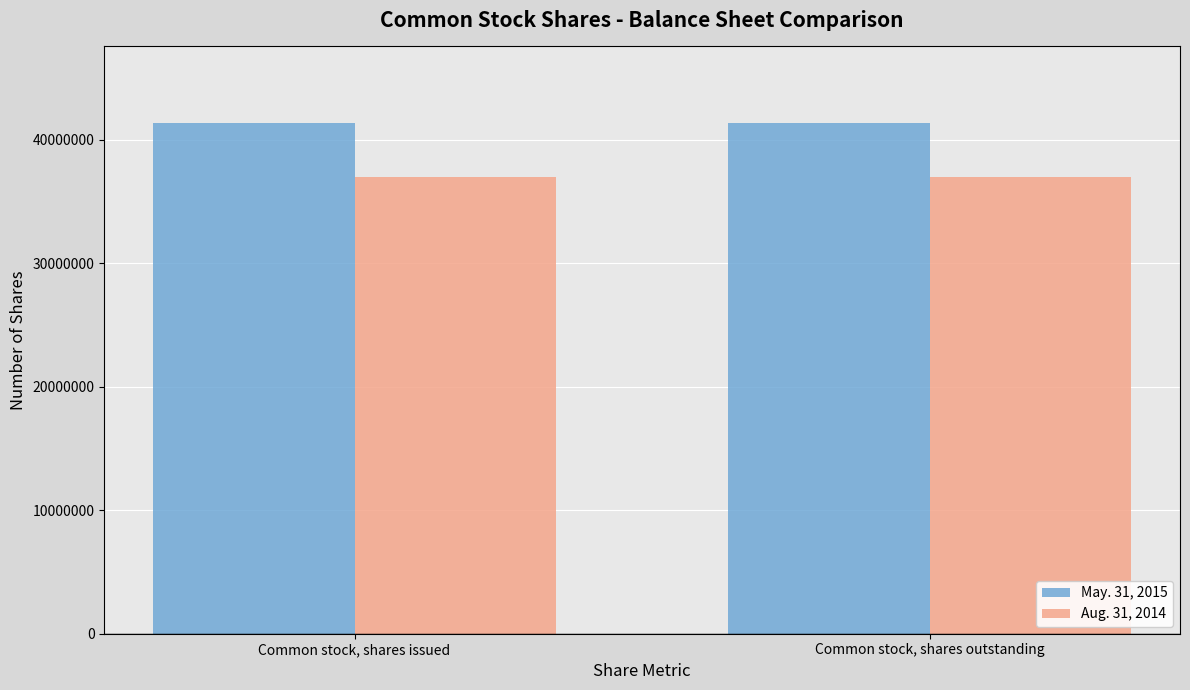

Rank the series by their average value, from highest to lowest.

May. 31, 2015, Aug. 31, 2014